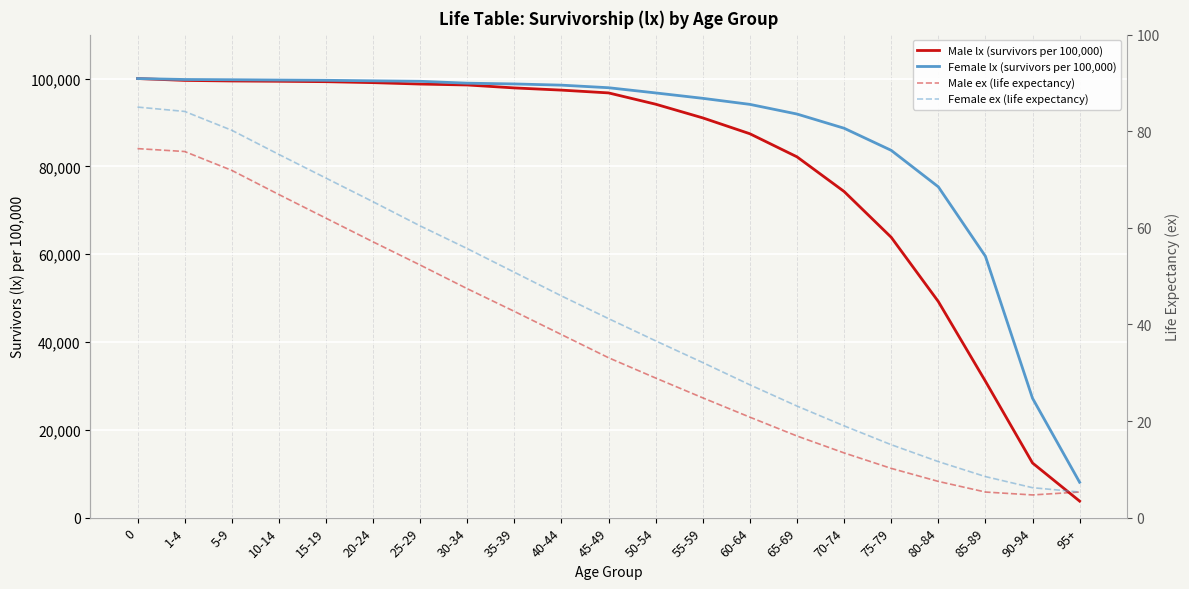

The Female lx (survivors per 100,000) series shows 99374.0 at 25-29. True or false?

True